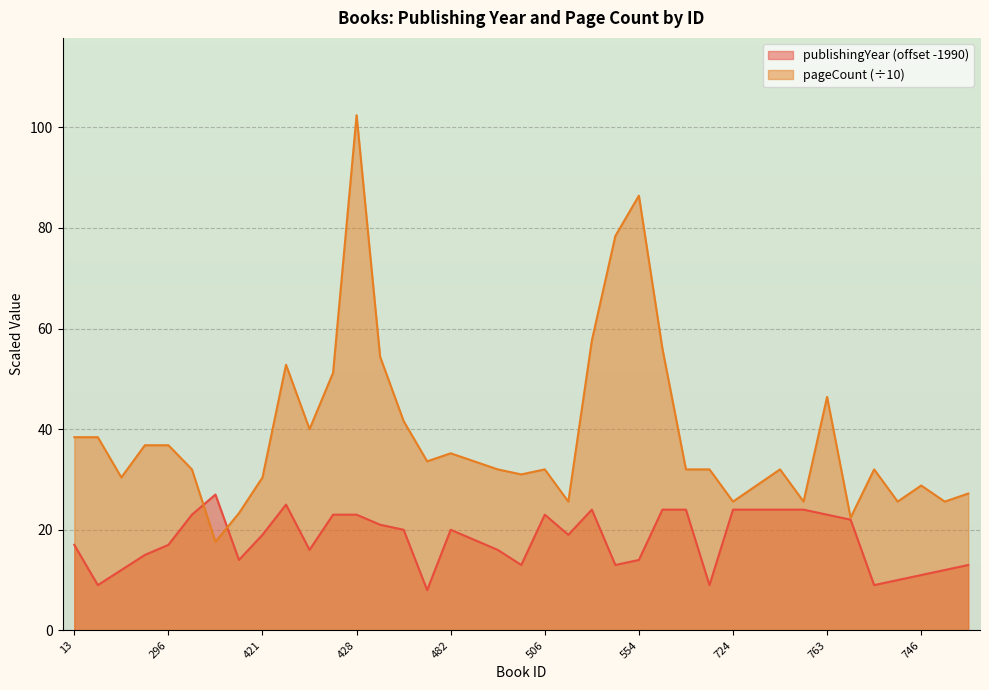

Which series has the largest total across all categories?

pageCount (÷10)